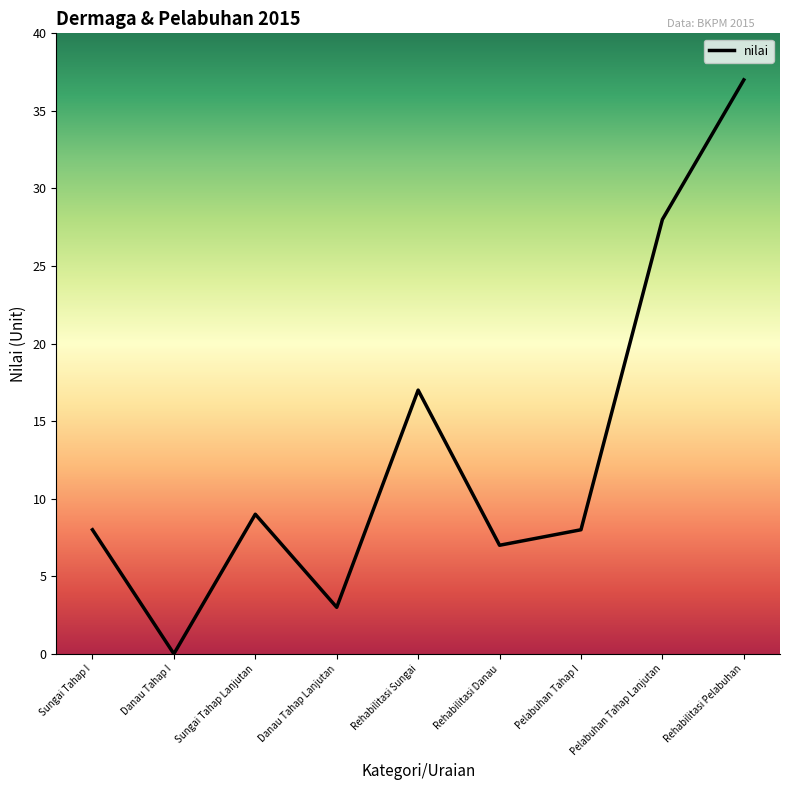

What position from the right is Danau Tahap Lanjutan?

6